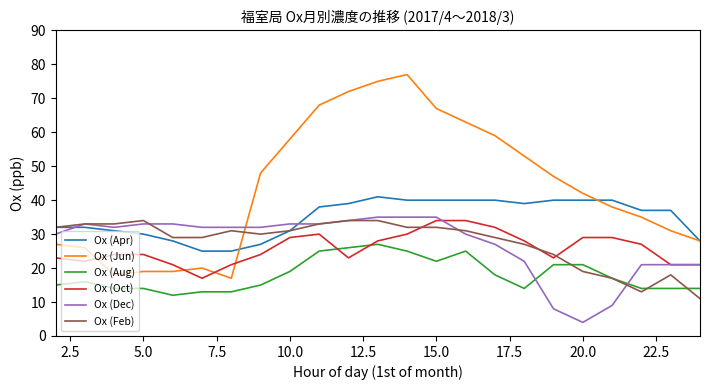

Which series has the largest total across all categories?

Ox (Jun)